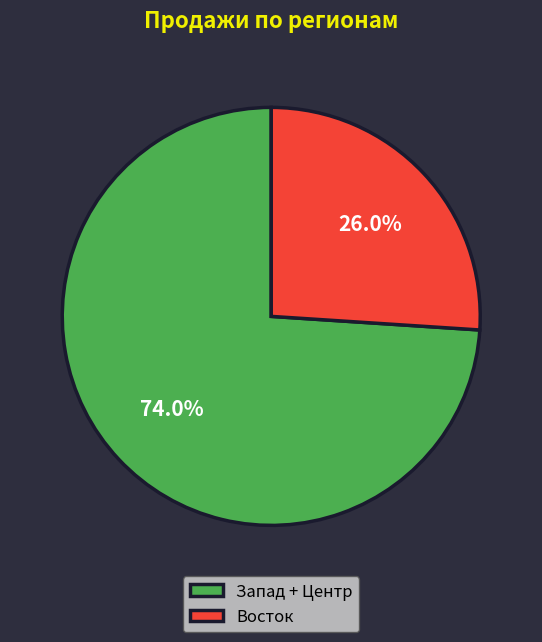

Between Запад + Центр and Восток, which is larger?

Запад + Центр